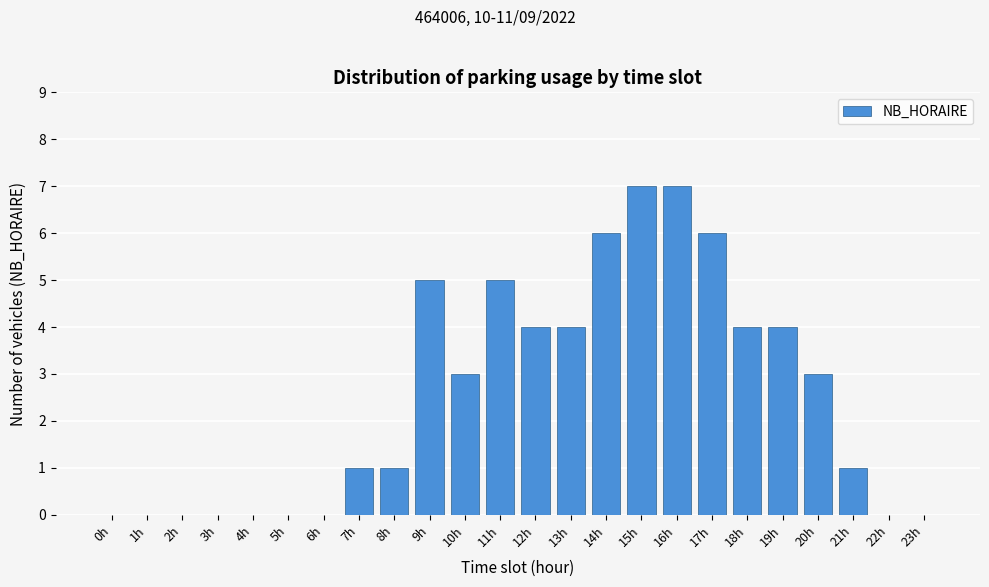

Reading left to right, transcribe all the data shown in this chart.

0h=0	1h=0	2h=0	3h=0	4h=0	5h=0	6h=0	7h=1	8h=1	9h=5	10h=3	11h=5	12h=4	13h=4	14h=6	15h=7	16h=7	17h=6	18h=4	19h=4	20h=3	21h=1	22h=0	23h=0